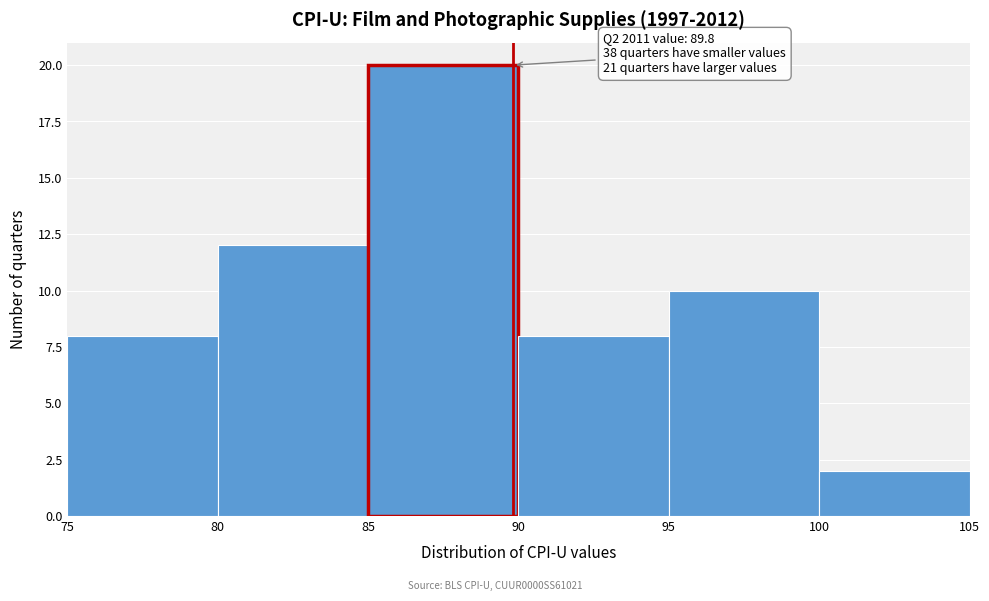

Over which range of the x-axis is the bar tallest?

85 to 90